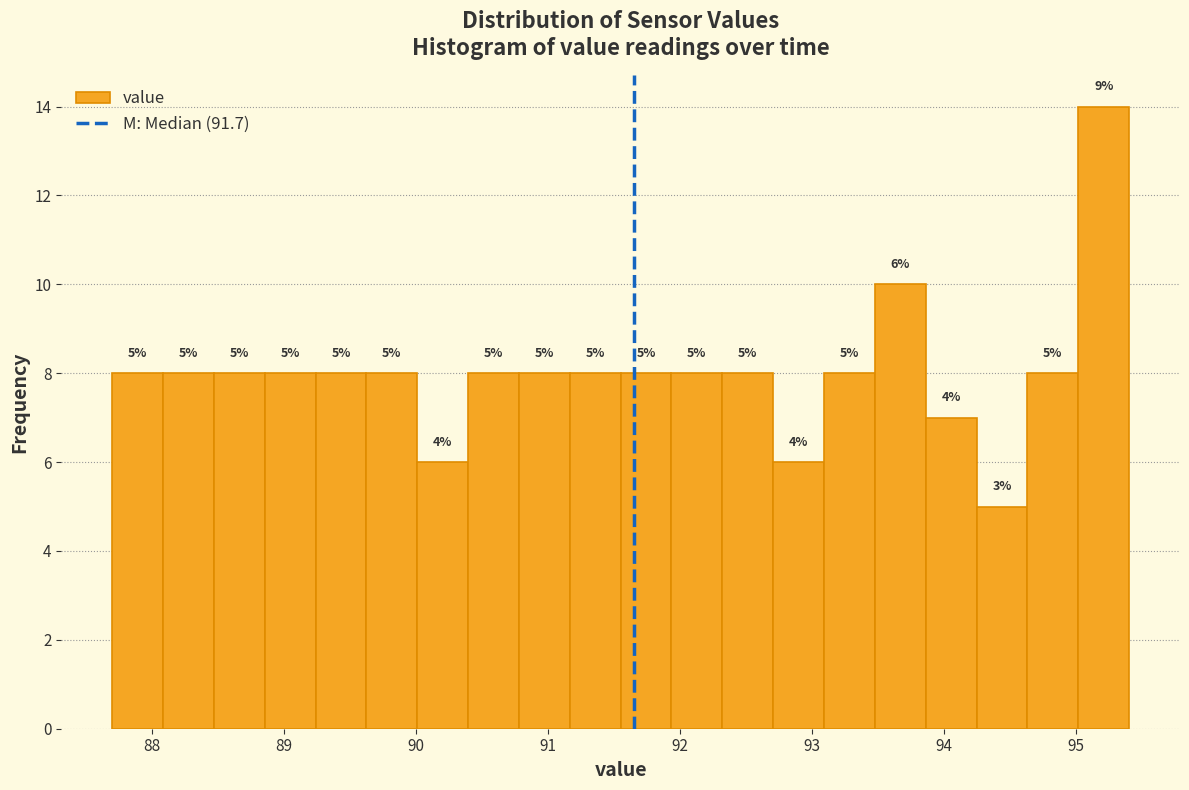

Read against the x-axis, roughly where is the centre of the tallest bar?

95.2